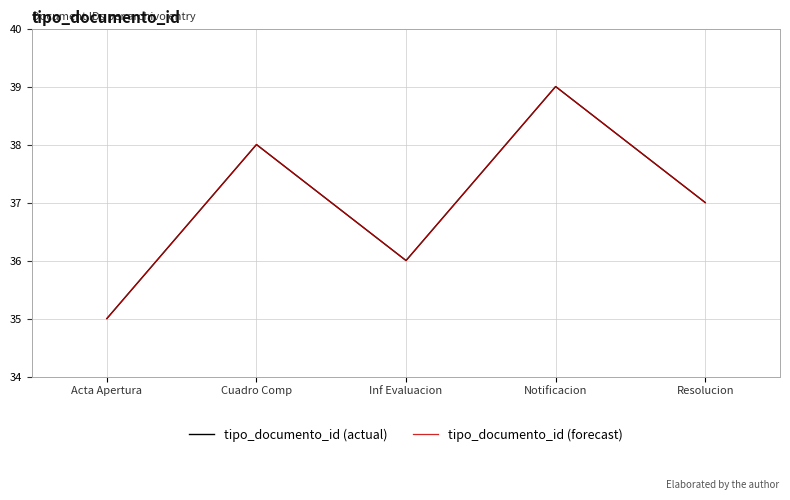

Which label corresponds to the largest value in the chart?

Notificacion